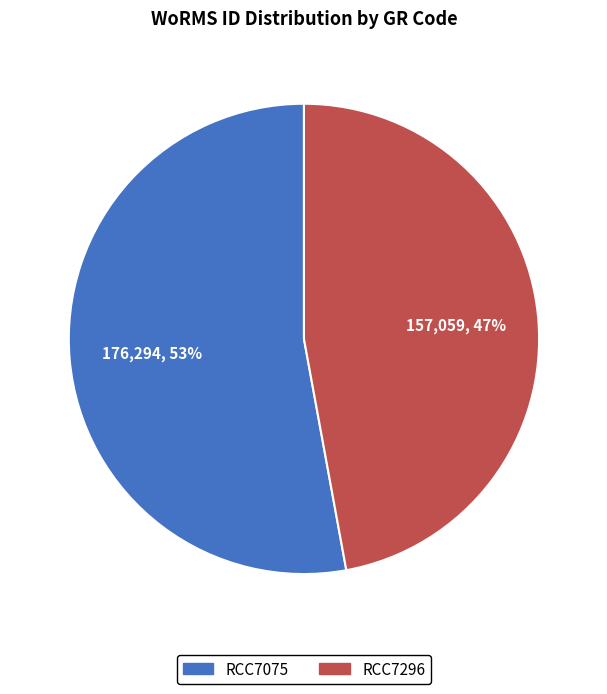

How many segments does this pie chart have?

2